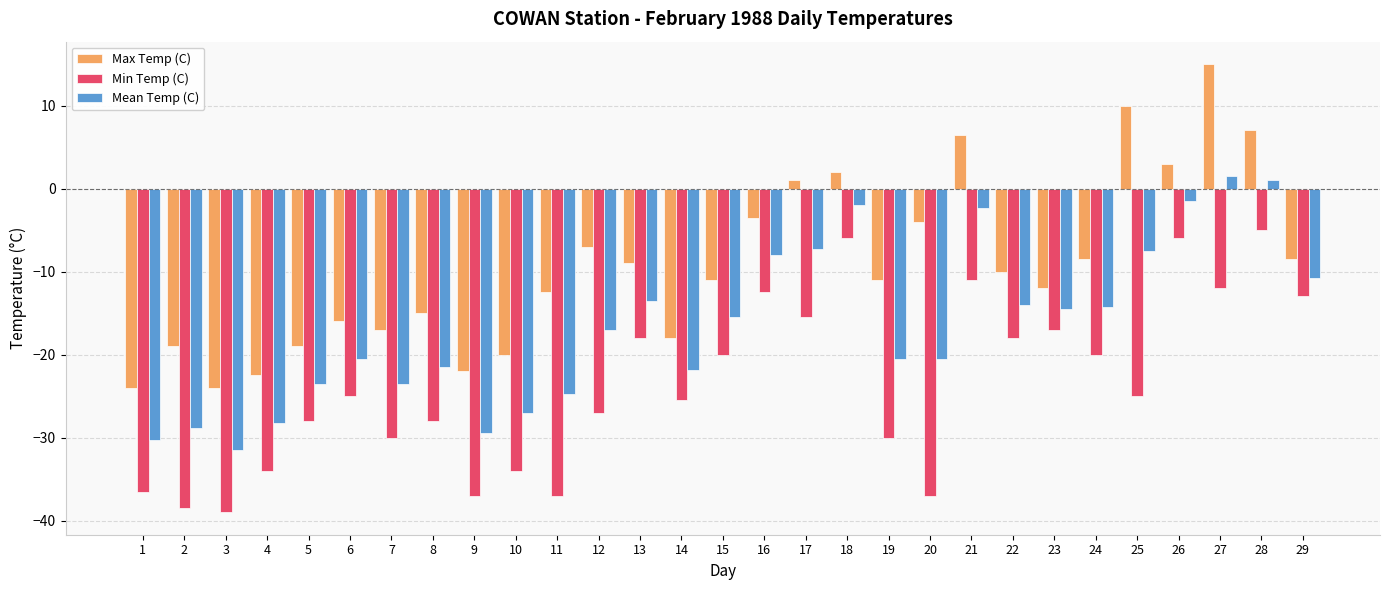

At how many categories does at least one series exceed -6?

9